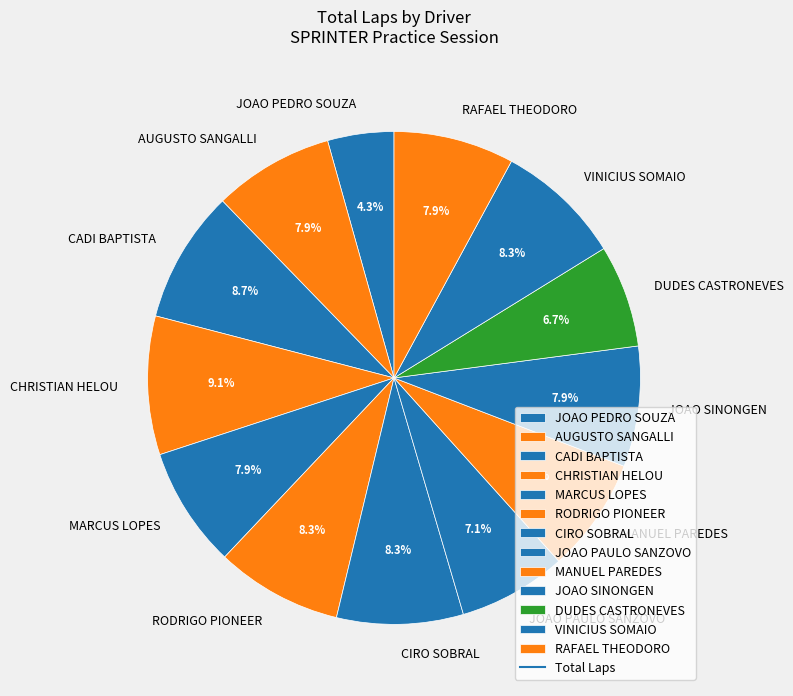

Count the number of slices in the pie.

13